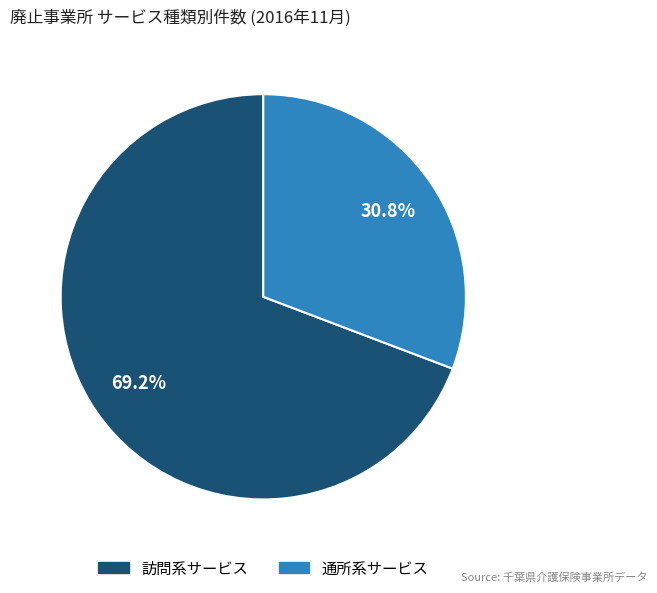

How many segments does this pie chart have?

2